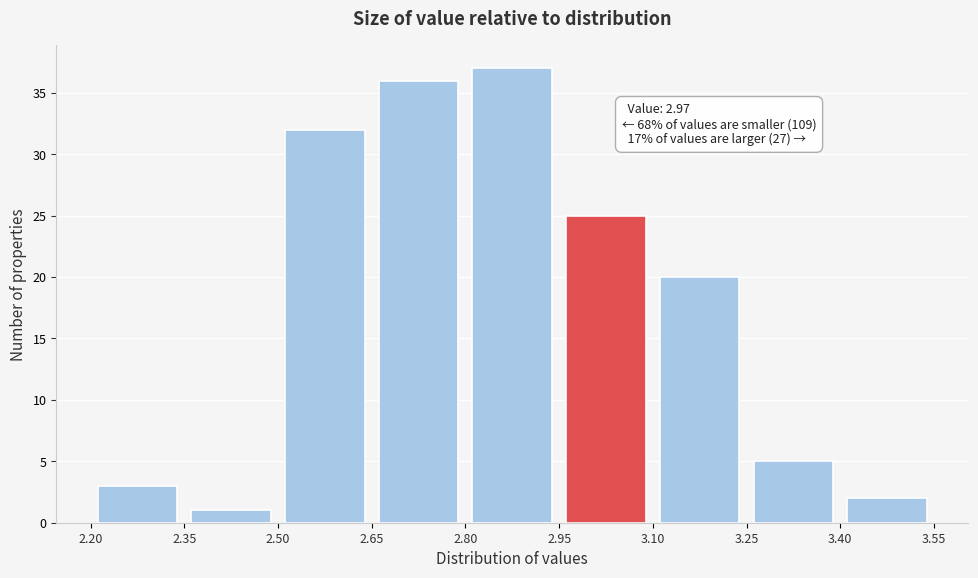

Over which range of the x-axis is the bar tallest?

2.80 to 2.95